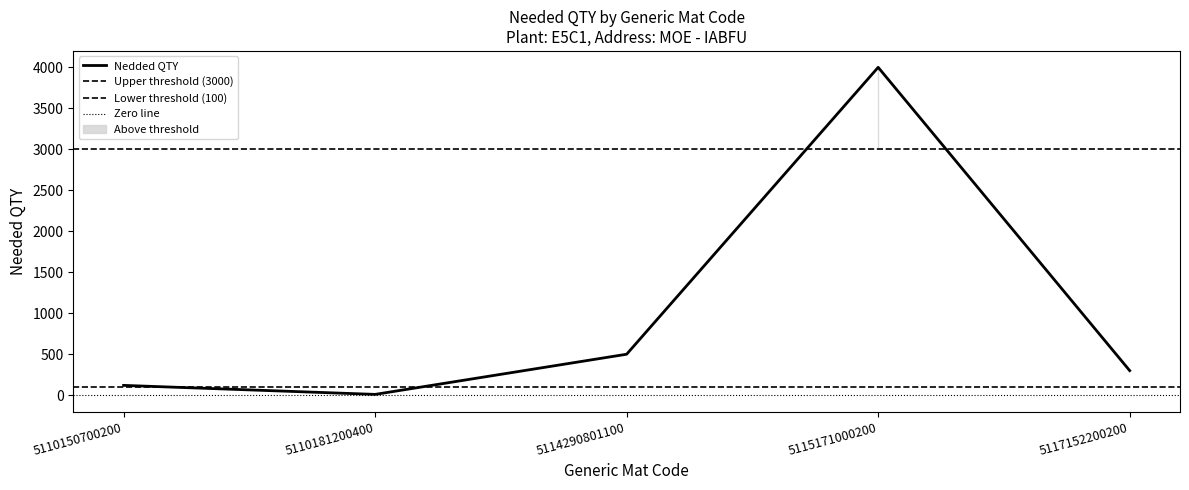

Rank the categories by value from lowest to highest.

5110181200400, 5110150700200, 5117152200200, 5114290801100, 5115171000200